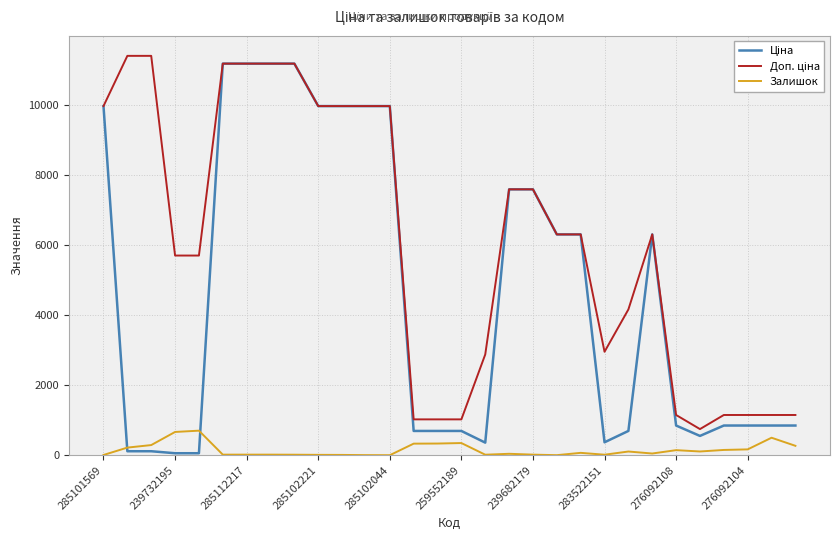

What is the maximum value shown in the chart?

11410.0